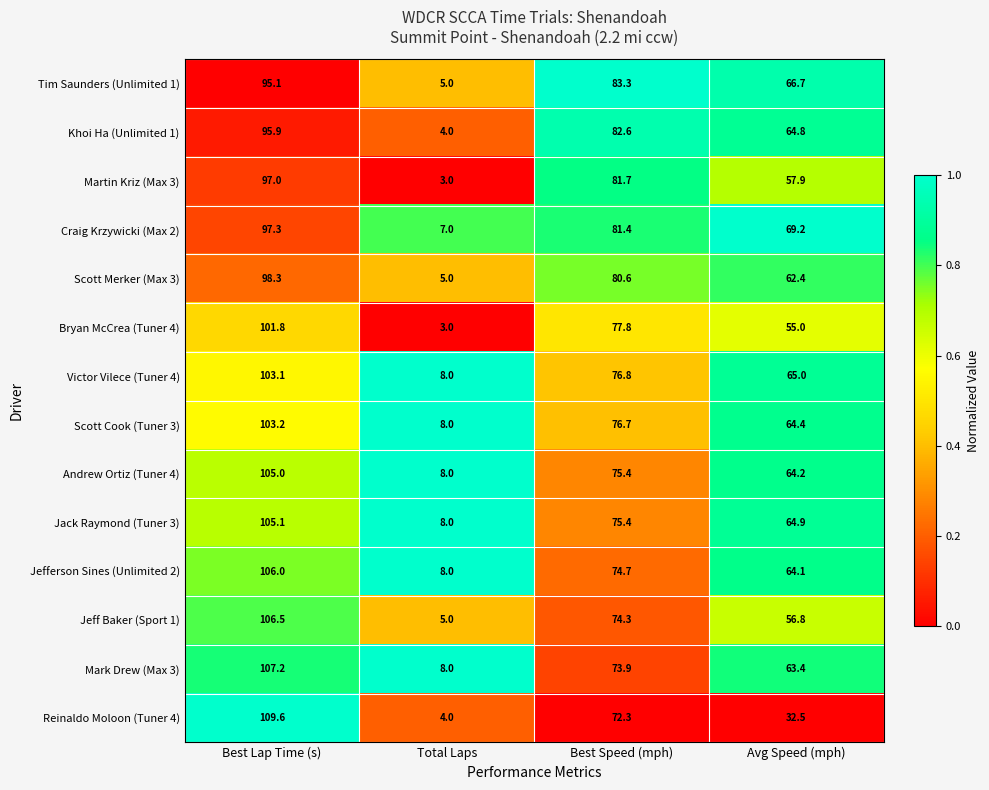

The value of Bryan McCrea (Tuner 4) at Total Laps is 0.9. True or false?

False